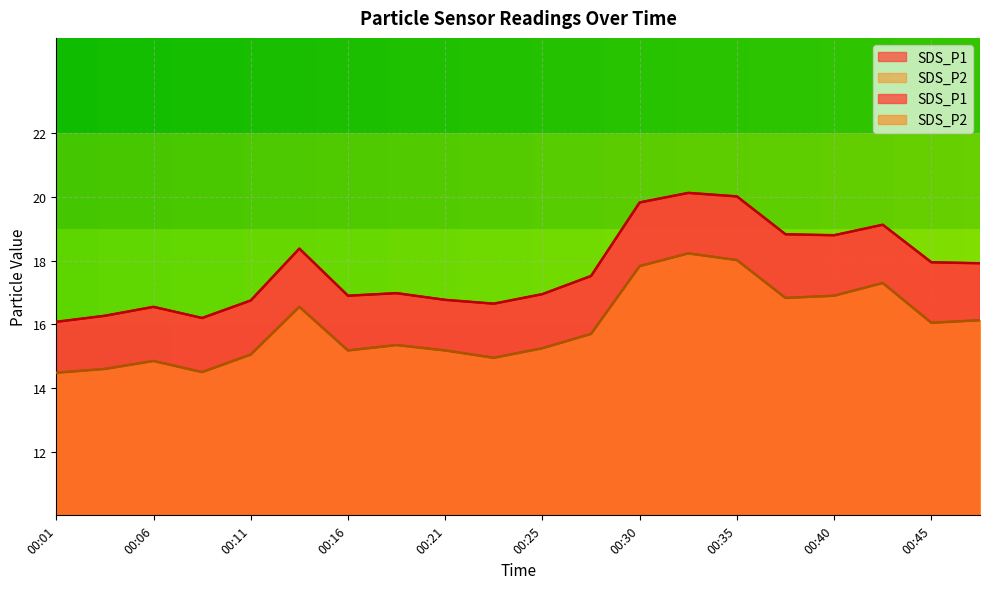

At which label is SDS_P1 closest to 18?

00:45